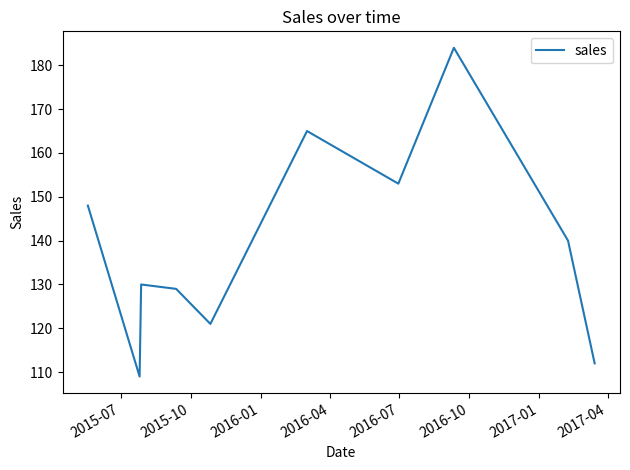

What is the difference between the maximum and minimum values?

75